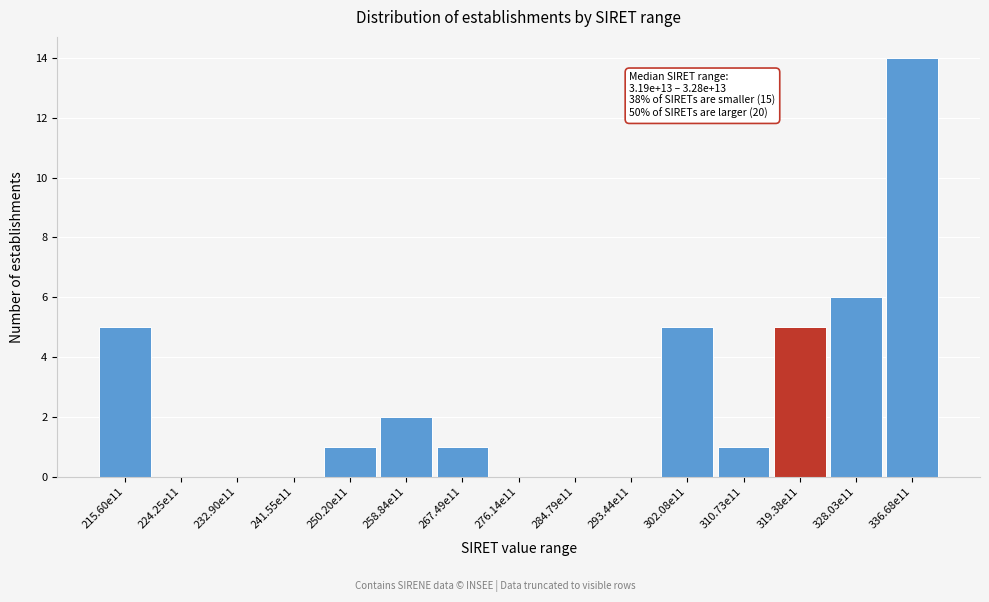

Reading right to left, transcribe all the data shown in this chart.

336.68e11=14	328.03e11=6	319.38e11=5	310.73e11=1	302.08e11=5	293.44e11=0	284.79e11=0	276.14e11=0	267.49e11=1	258.84e11=2	250.20e11=1	241.55e11=0	232.90e11=0	224.25e11=0	215.60e11=5